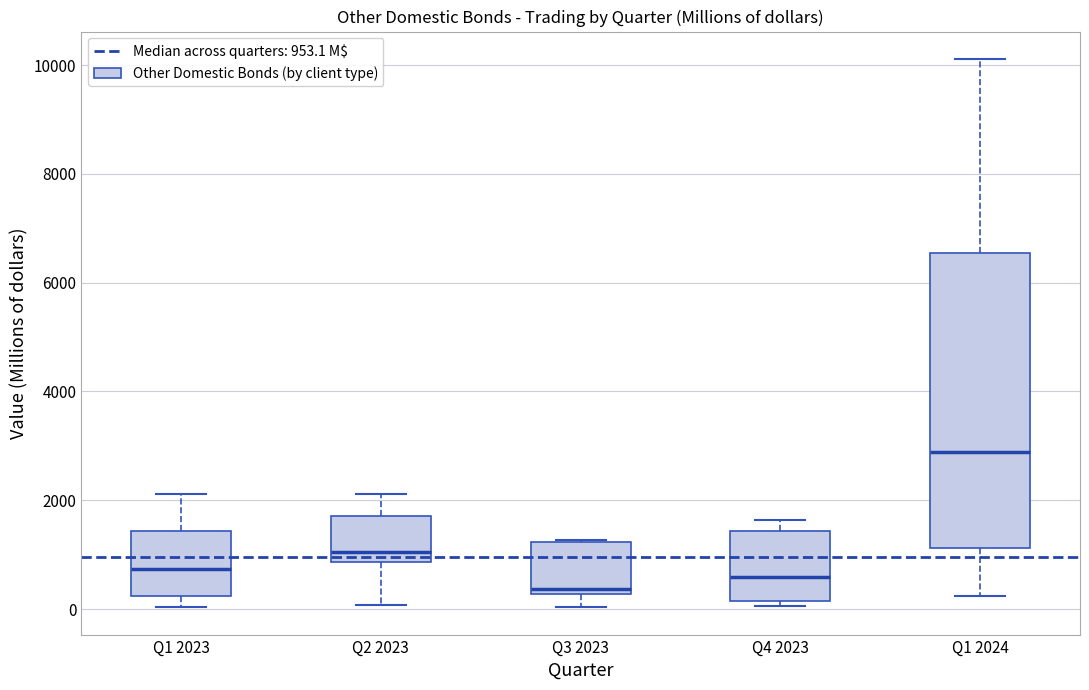

Reading left to right, transcribe this box plot: for each box, give where its median line is, the range the box spans, and where its two whiskers end, as read against the y-axis. The values are not printed on the chart, so give them approximately, as read against the axis.

Q1 2023: median 800, box 200 to 1400, whiskers 0 to 2200
Q2 2023: median 1000, box 800 to 1800, whiskers 0 to 2200
Q3 2023: median 400, box 200 to 1200, whiskers 0 to 1200
Q4 2023: median 600, box 200 to 1400, whiskers 0 to 1600
Q1 2024: median 2800, box 1200 to 6600, whiskers 200 to 10200